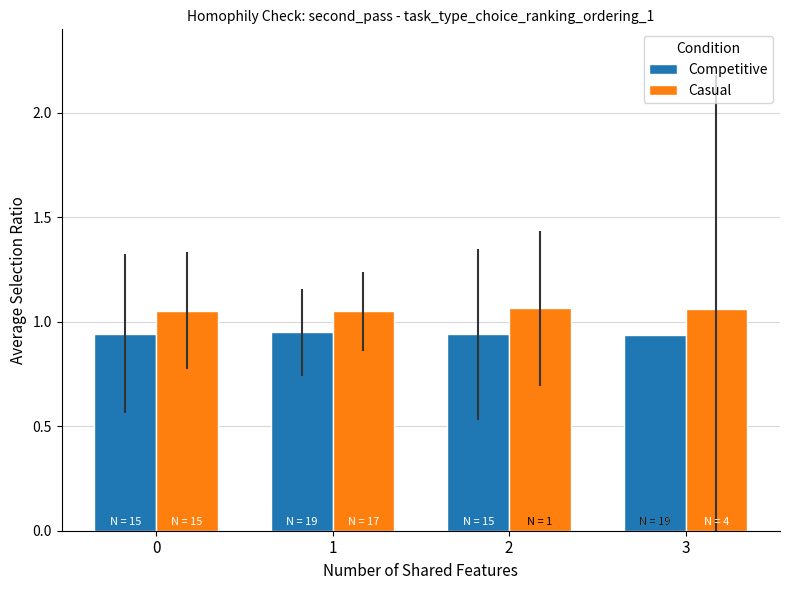

How many data points does each series have?

4